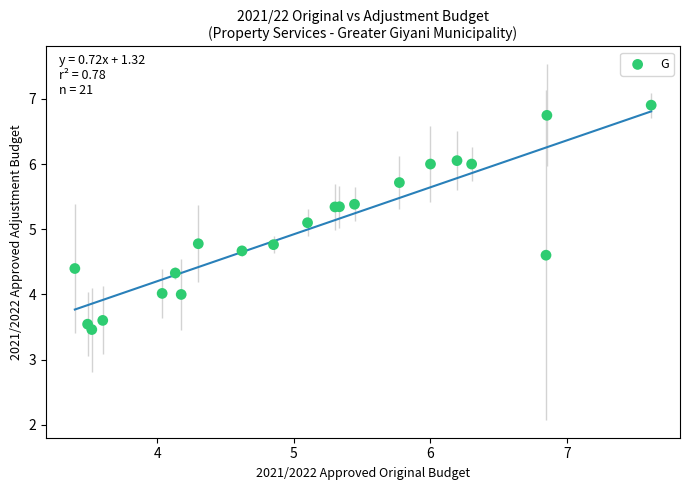

What Y value in the scatter plot is closest to 5?

5.1